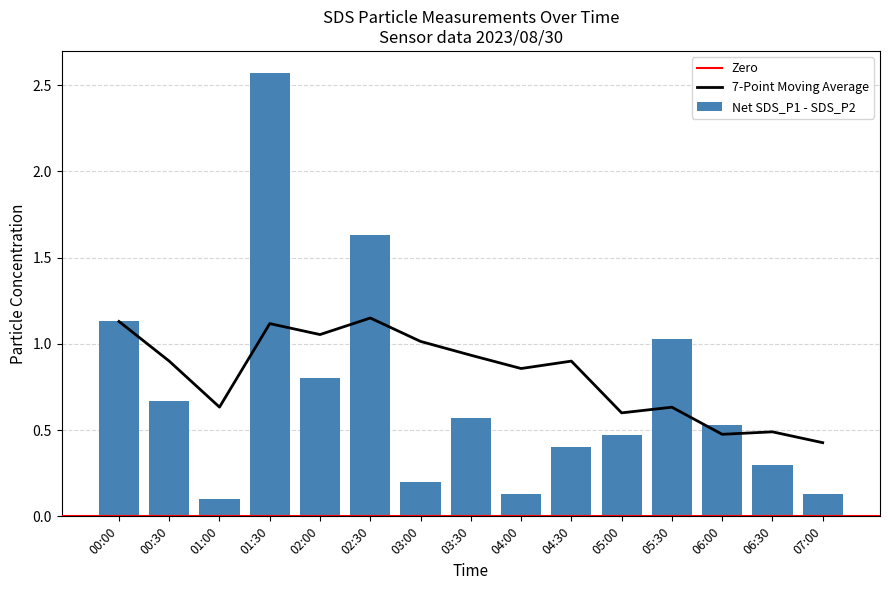

The value of Net SDS_P1 - SDS_P2 at 01:00 is 0.1. True or false?

True